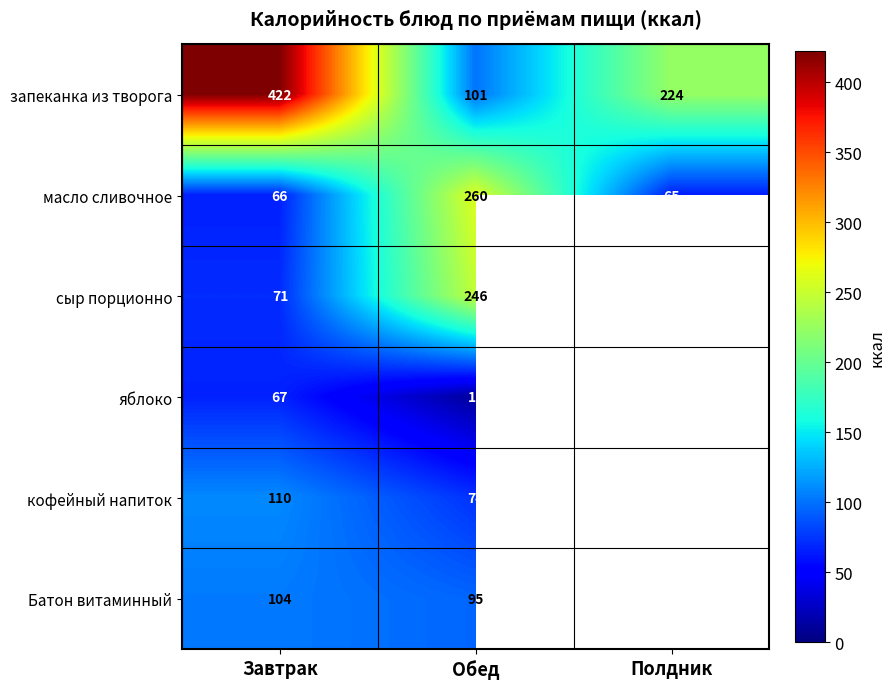

What is the difference between the maximum and minimum values in the масло сливочное series?

195